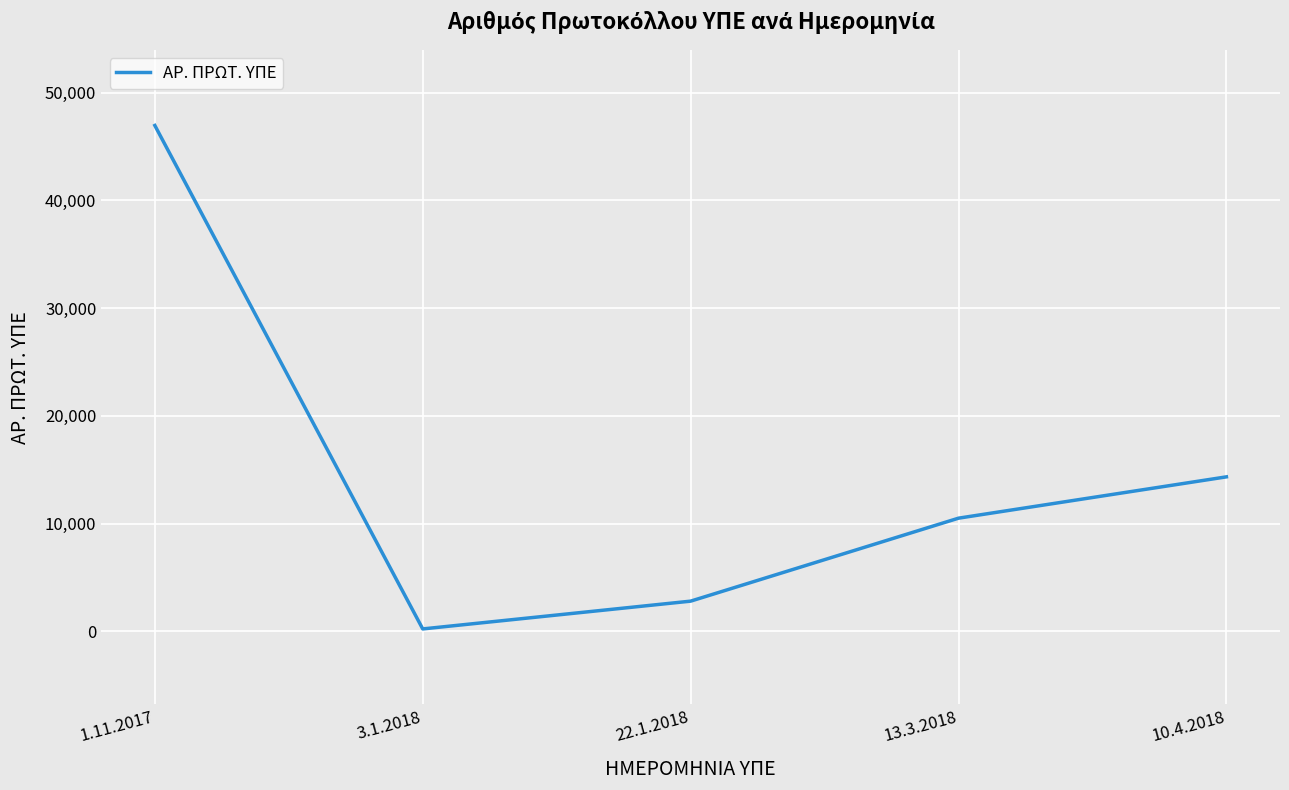

What is the change in value from 1.11.2017 to 3.1.2018?

-46716